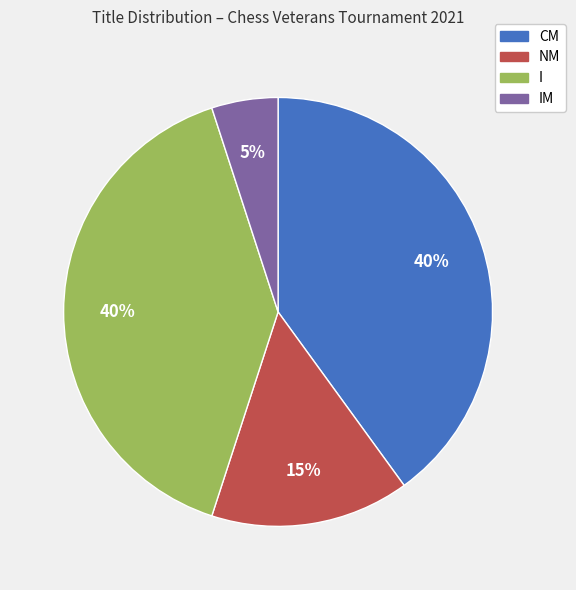

Do NM and IM together represent more than half of the pie?

No